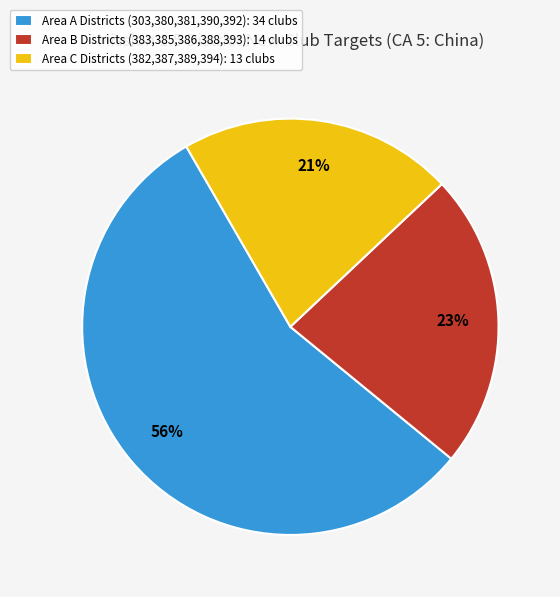

How many segments does this pie chart have?

3